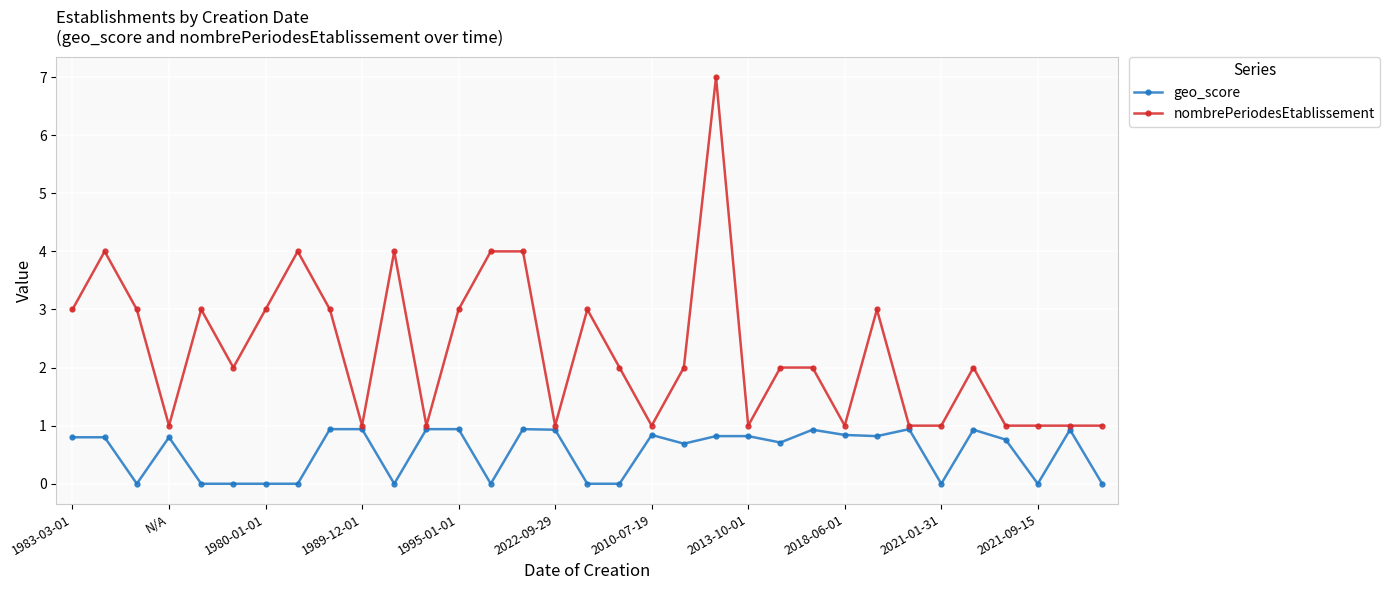

True or false: geo_score has more than 0 points higher than both neighbors.

True